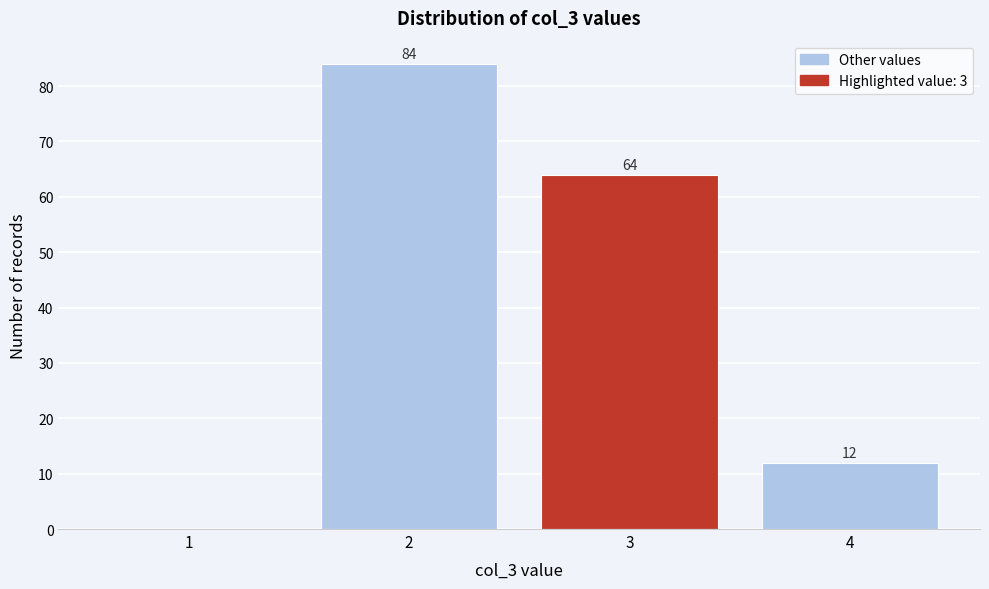

Reading right to left, list all the values displayed in this chart.

4=12	3=64	2=84	1=0